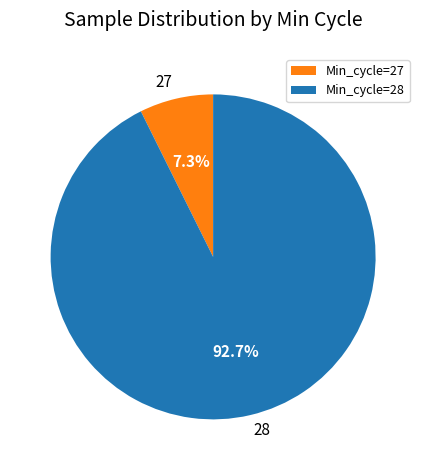

Is Min_cycle=27 the majority of the pie?

No